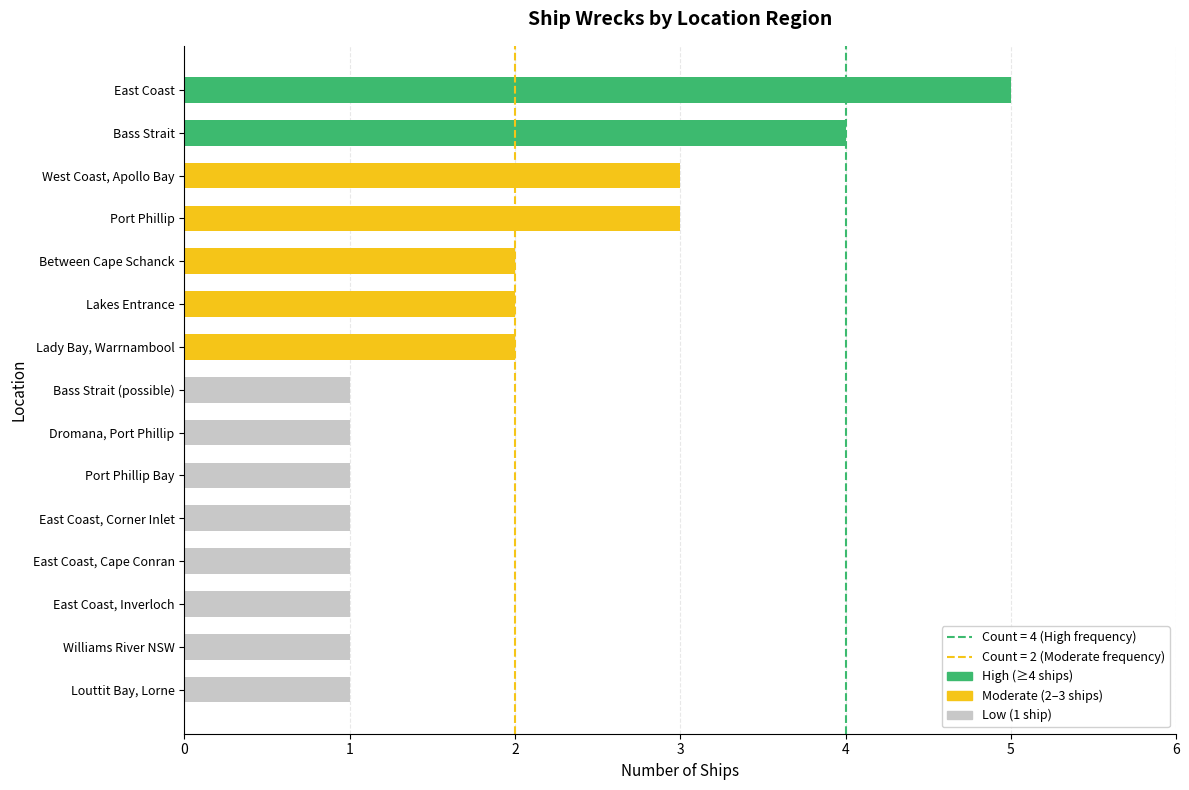

Reading top to bottom, transcribe all the data shown in this chart.

East Coast=5	Bass Strait=4	West Coast, Apollo Bay=3	Port Phillip=3	Between Cape Schanck=2	Lakes Entrance=2	Lady Bay, Warrnambool=2	Bass Strait (possible)=1	Dromana, Port Phillip=1	Port Phillip Bay=1	East Coast, Corner Inlet=1	East Coast, Cape Conran=1	East Coast, Inverloch=1	Williams River NSW=1	Louttit Bay, Lorne=1